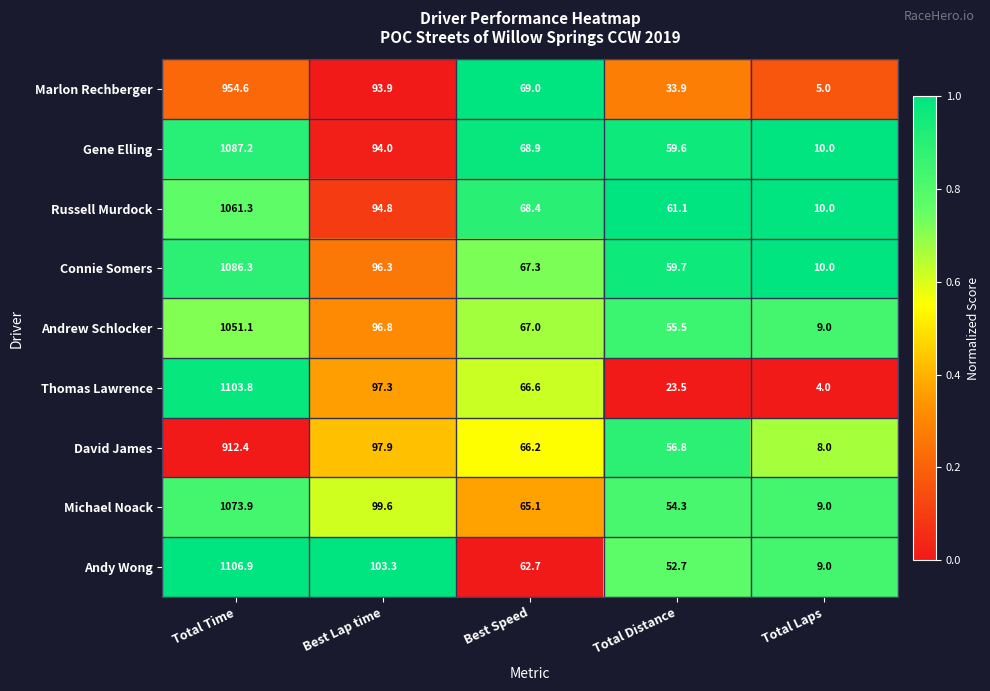

Which series has the largest range (max minus min)?

Thomas Lawrence